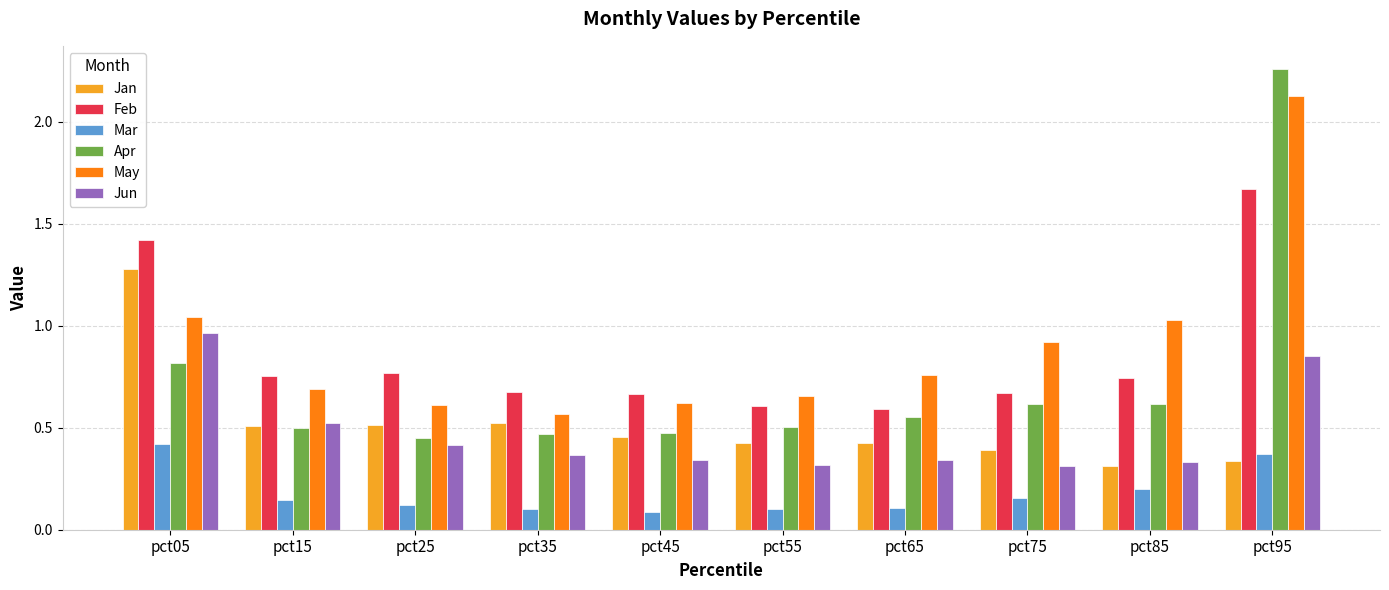

What is the sum of the May values at pct75 and pct35?

1.5